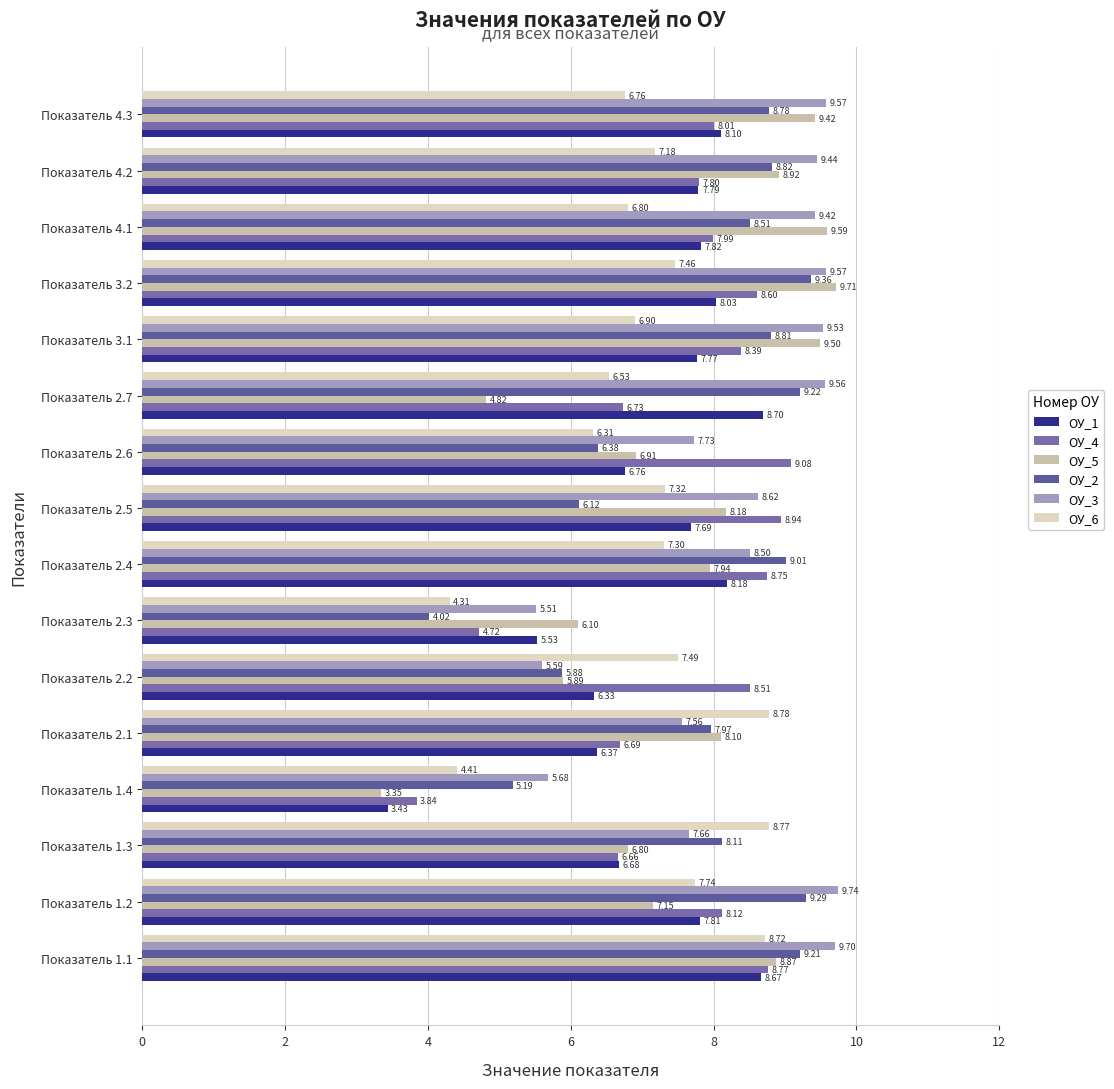

How many values in the ОУ_4 series are below 8?

7